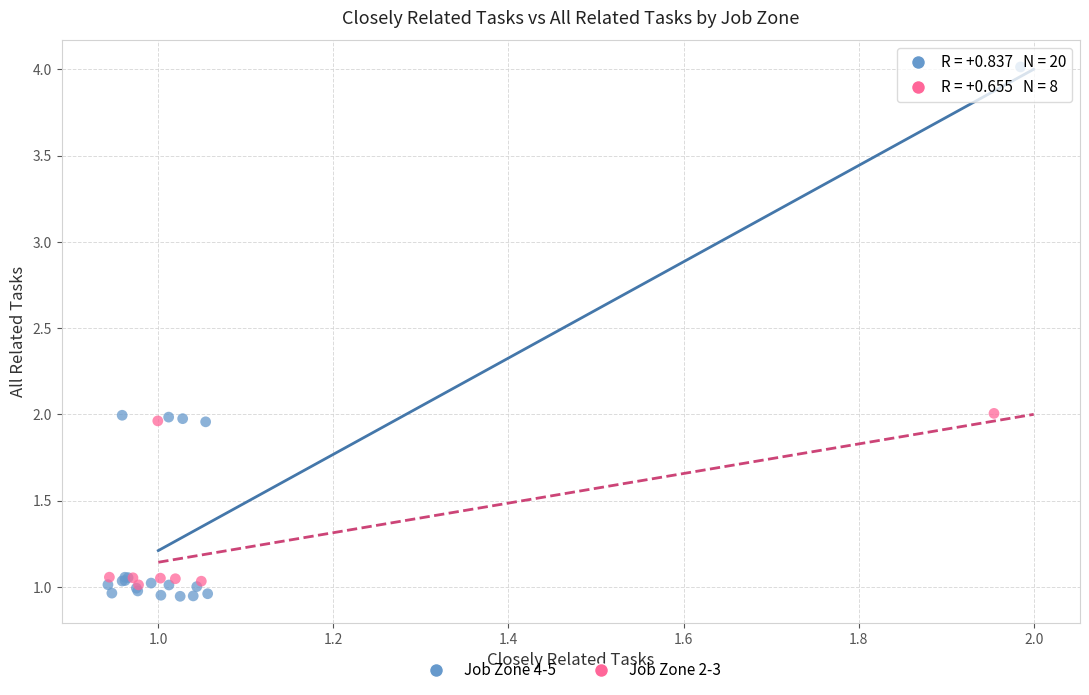

Which series has the widest spread of Y values?

Job Zone 4-5